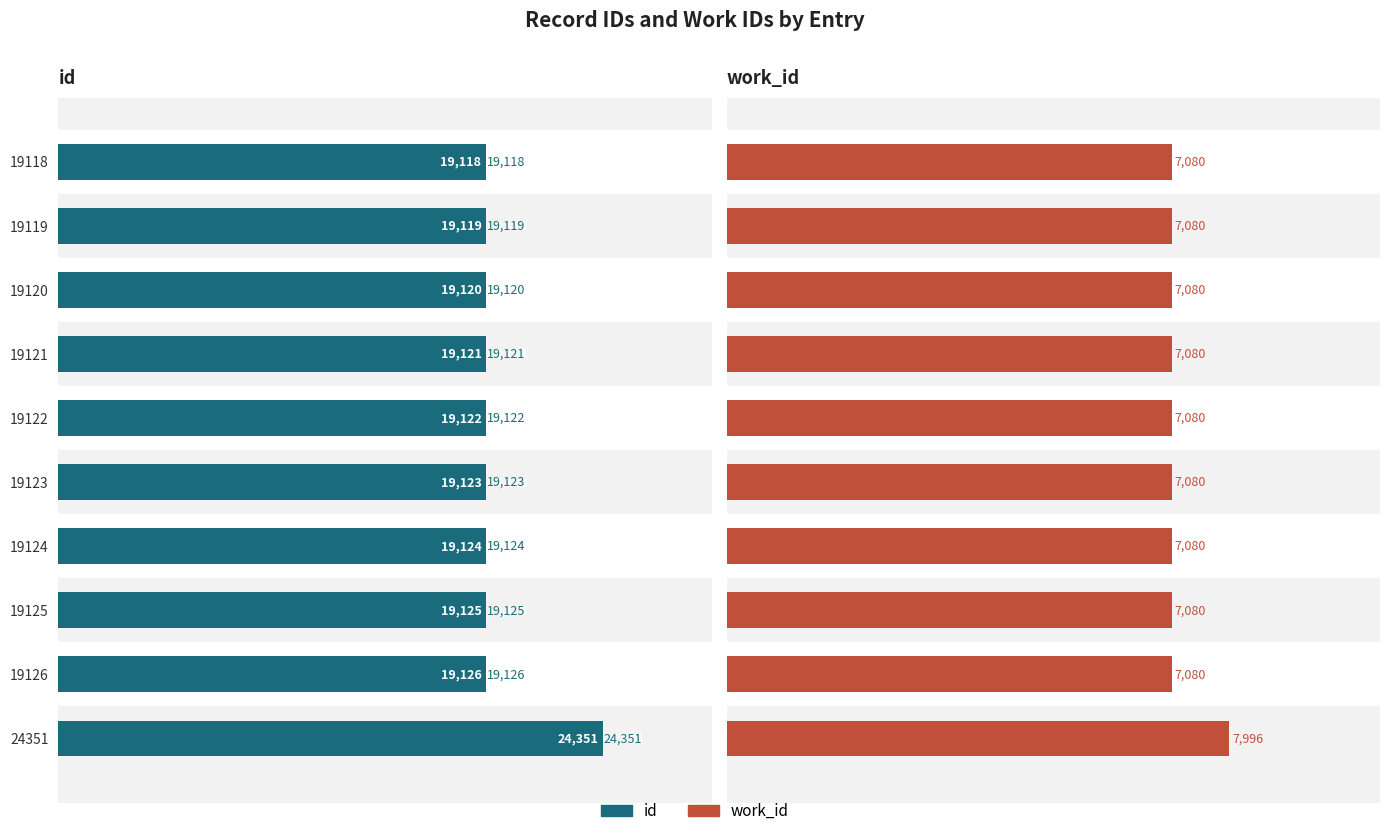

Is it true that work_id equals 7080 at 19125?

True